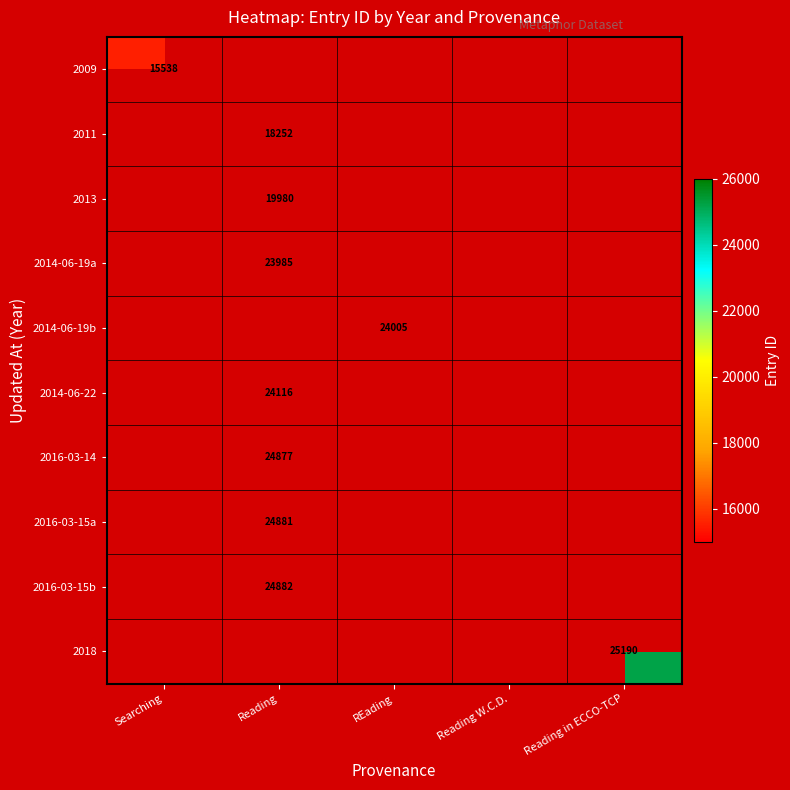

The 2018 series shows 25190 at Reading in ECCO-TCP. True or false?

True